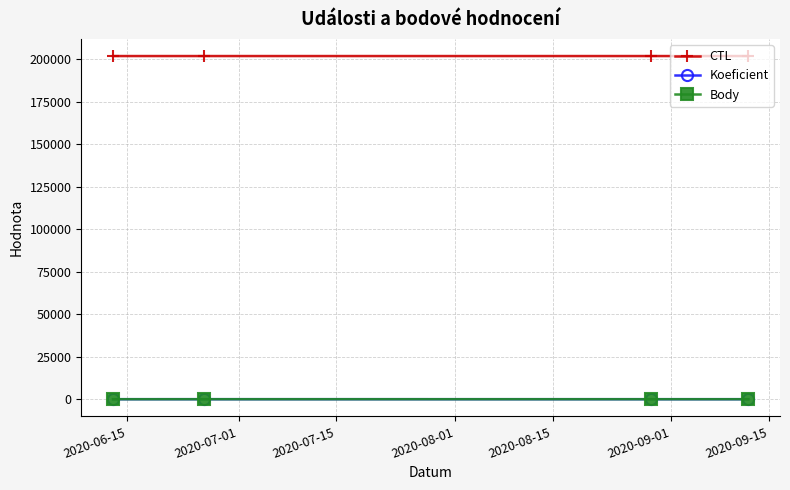

Is this an area chart (filled region under the line)?

No